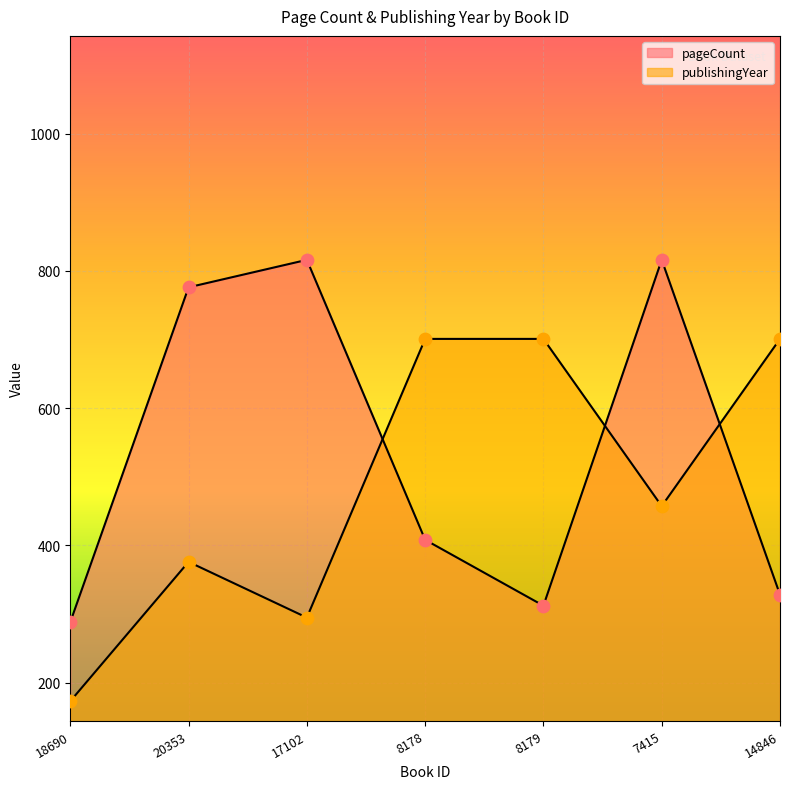

Which series has the largest total across all categories?

pageCount